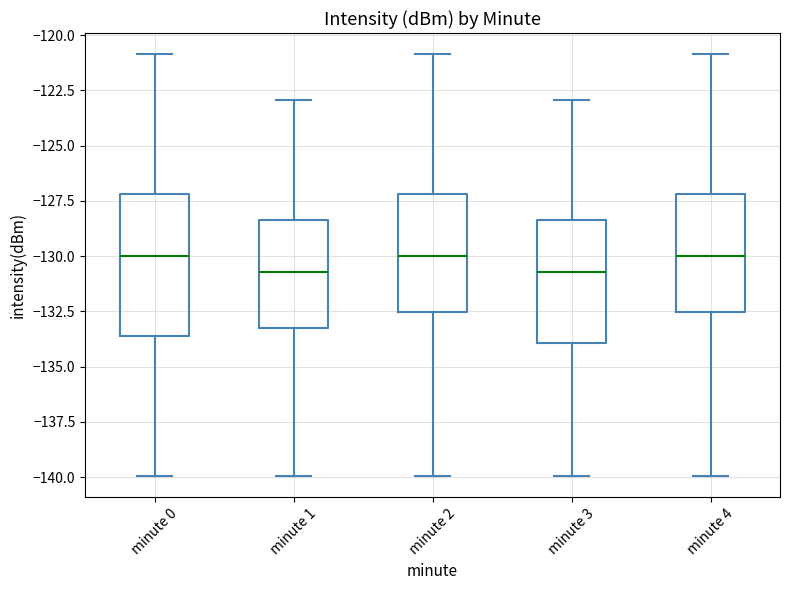

Which box is the tallest, from its lower edge to its upper edge?

minute 0